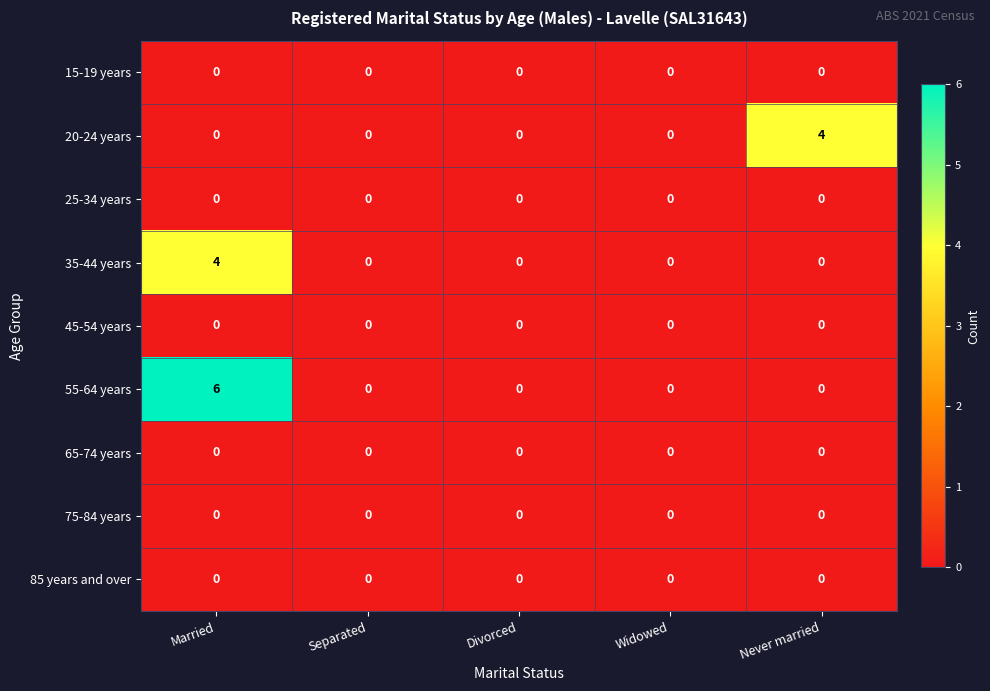

Which series has the widest spread of values?

55-64 years